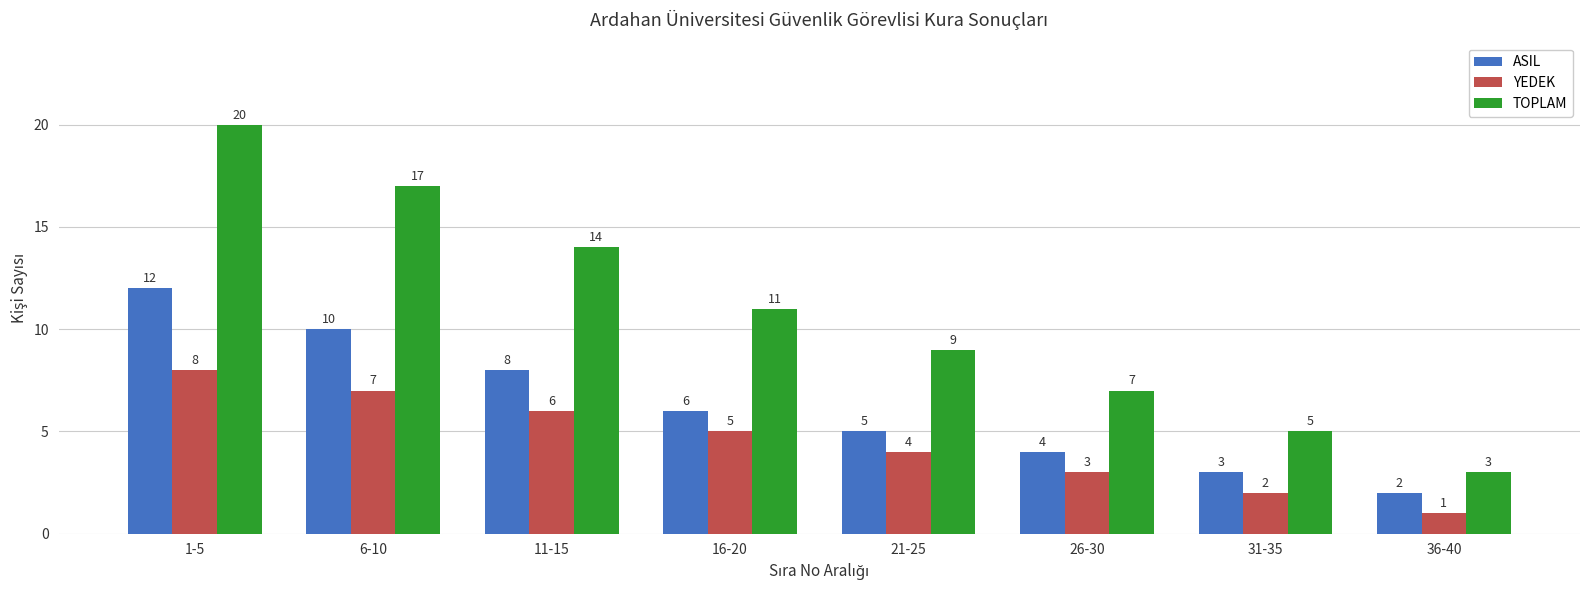

What is the value of the ASIL bar at the 4th from the left?

6